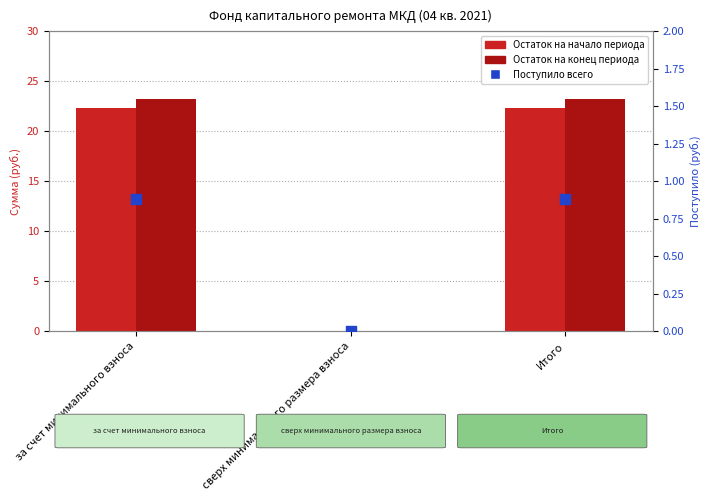

What are all the series names shown in the legend?

Остаток на начало периода, Остаток на конец периода, Поступило всего